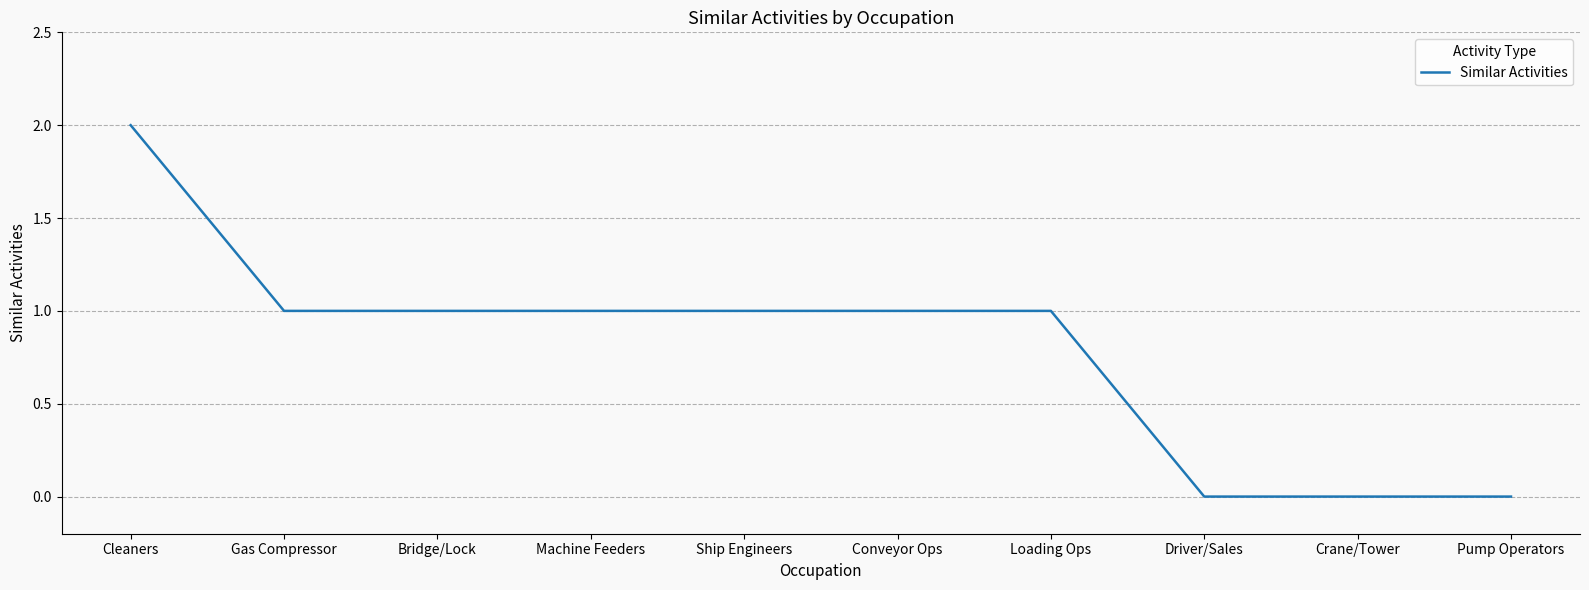

What position from the right is Loading Ops?

4